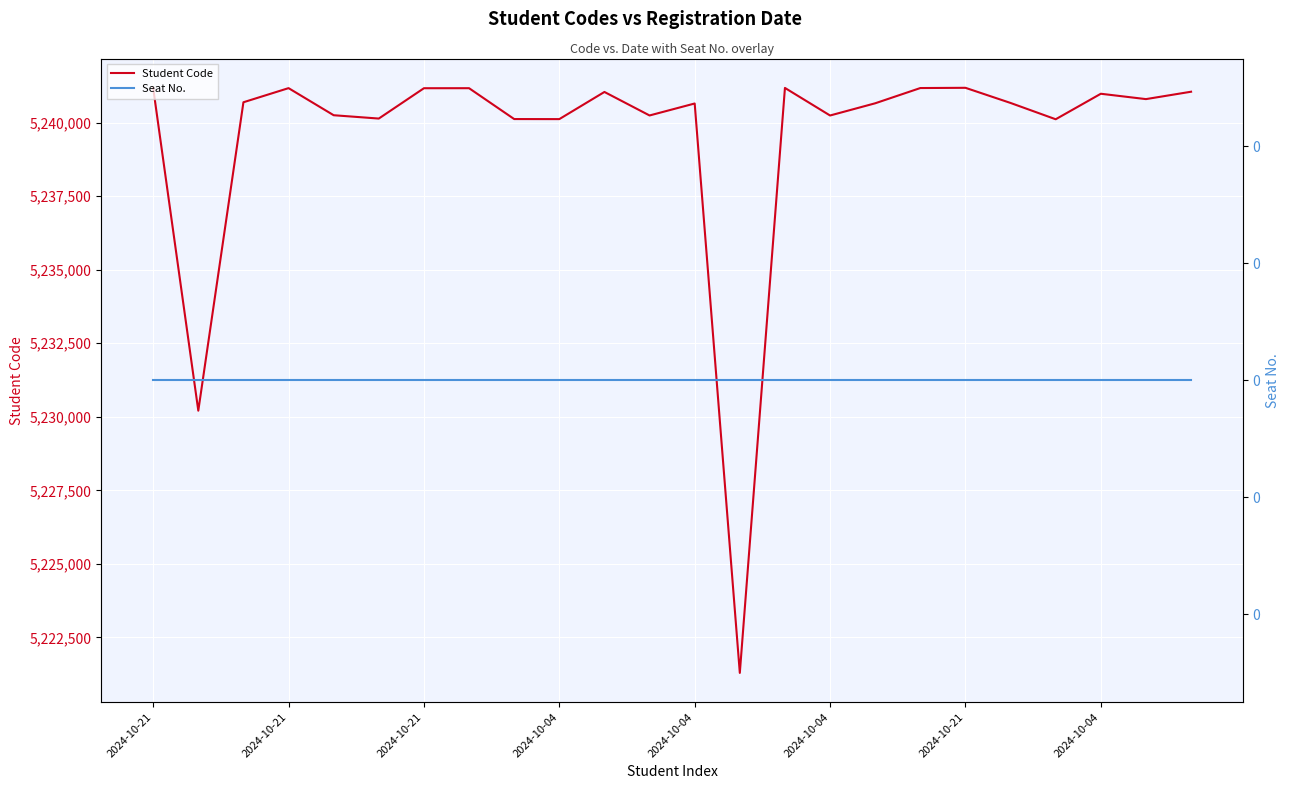

True or false: Seat No. and Student Code cross at least once.

False